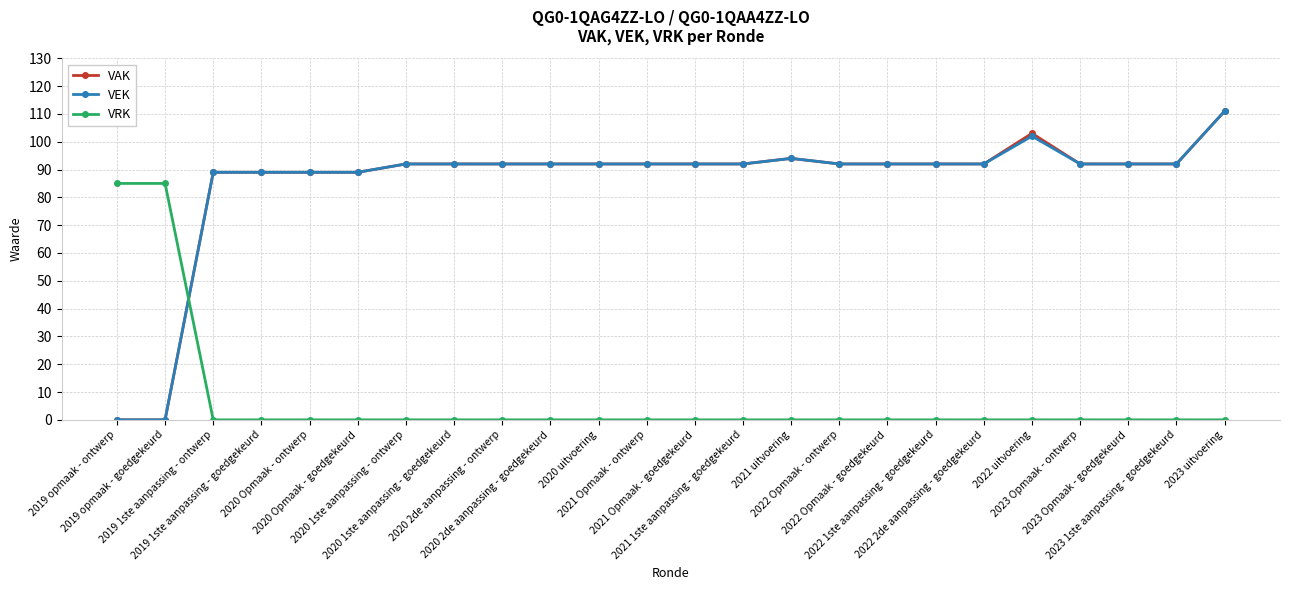

What is the total value across all series at 2023 1ste aanpassing - goedgekeurd?

184